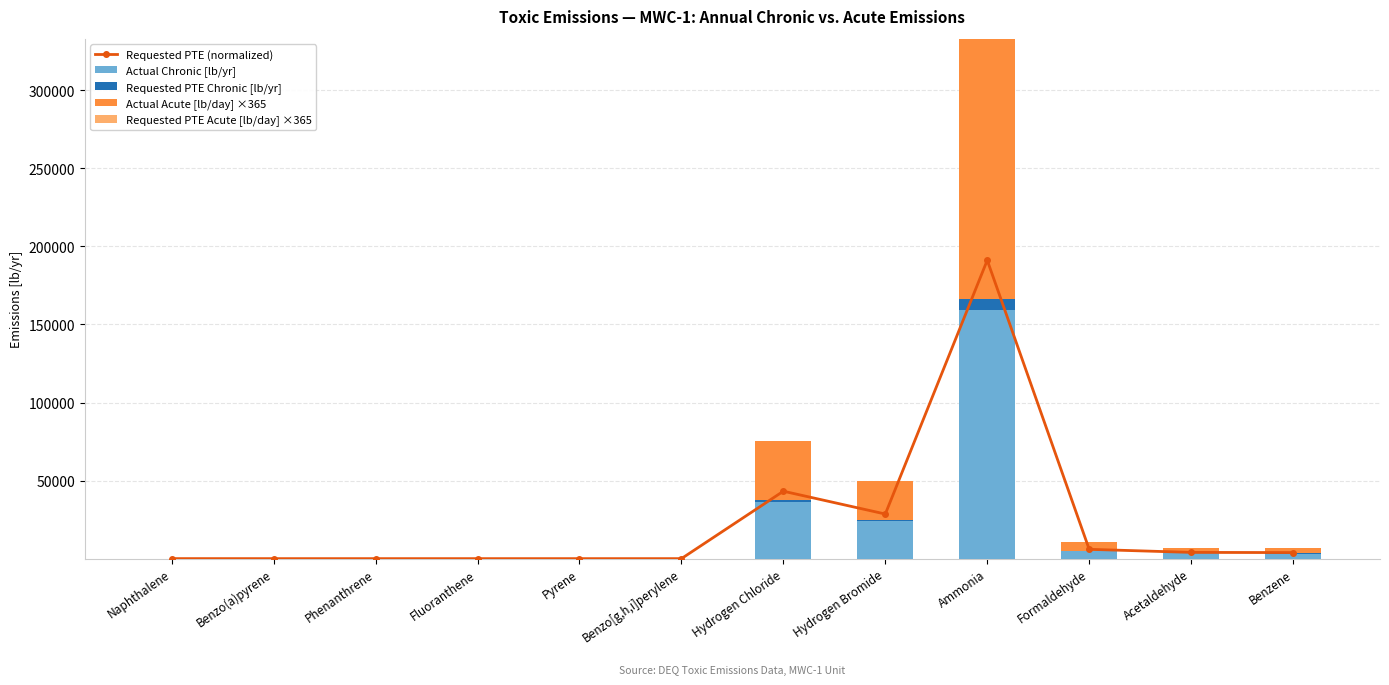

What is the difference between the highest and lowest values at Pyrene?

0.2